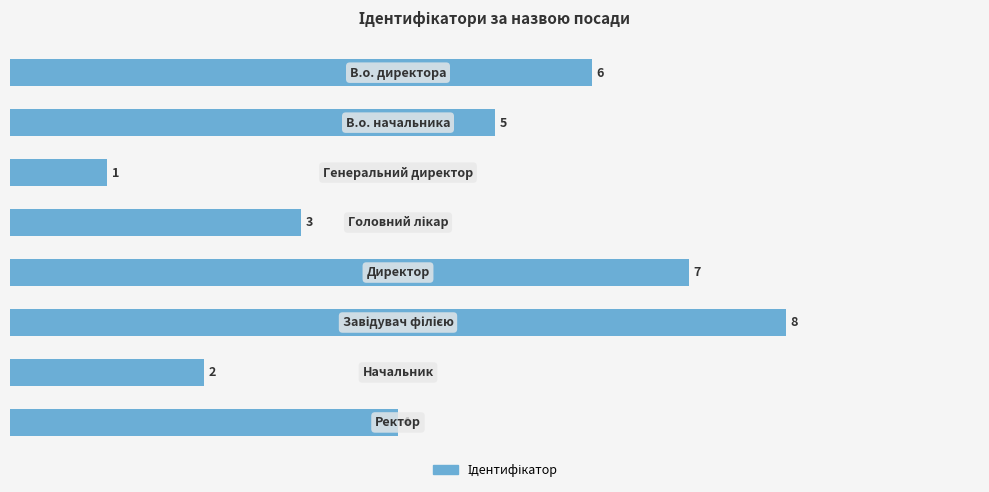

How many data points are less than 5?

4